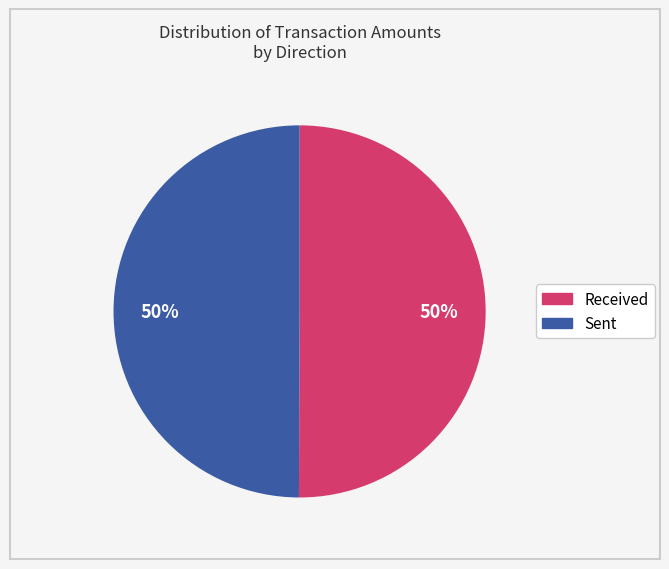

To the nearest percent, what is the average slice percentage?

50%